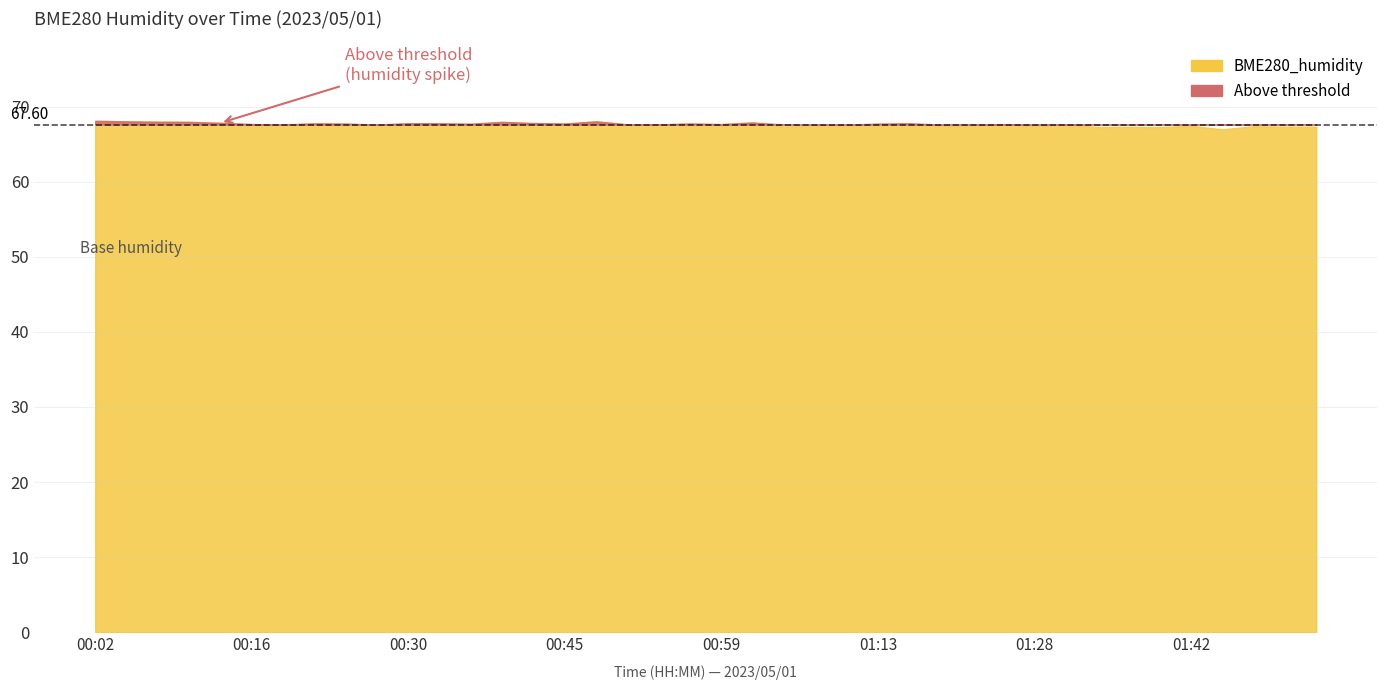

At which category does BME280_humidity reach its first local valley?

00:19